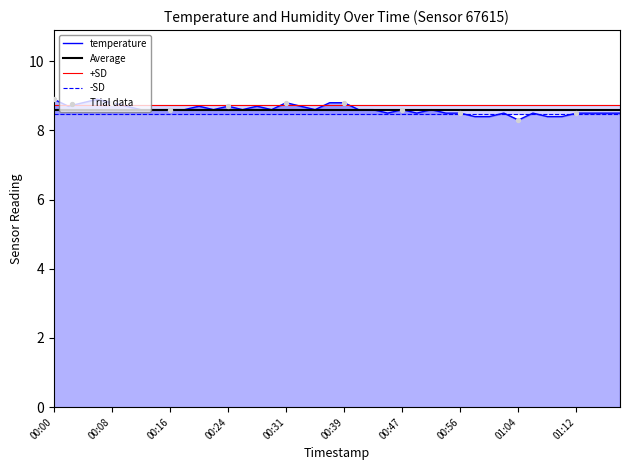

Approximately how many times larger is the value at 00:12 compared to 00:45?

1.0